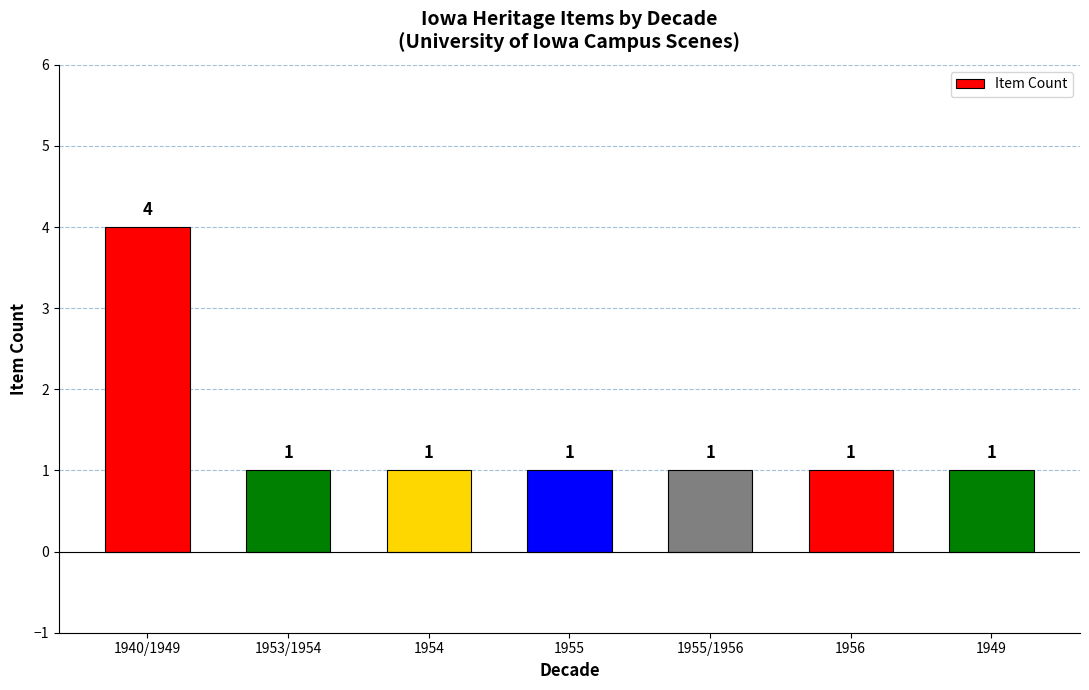

At which category does the chart reach its peak across all series?

1940/1949